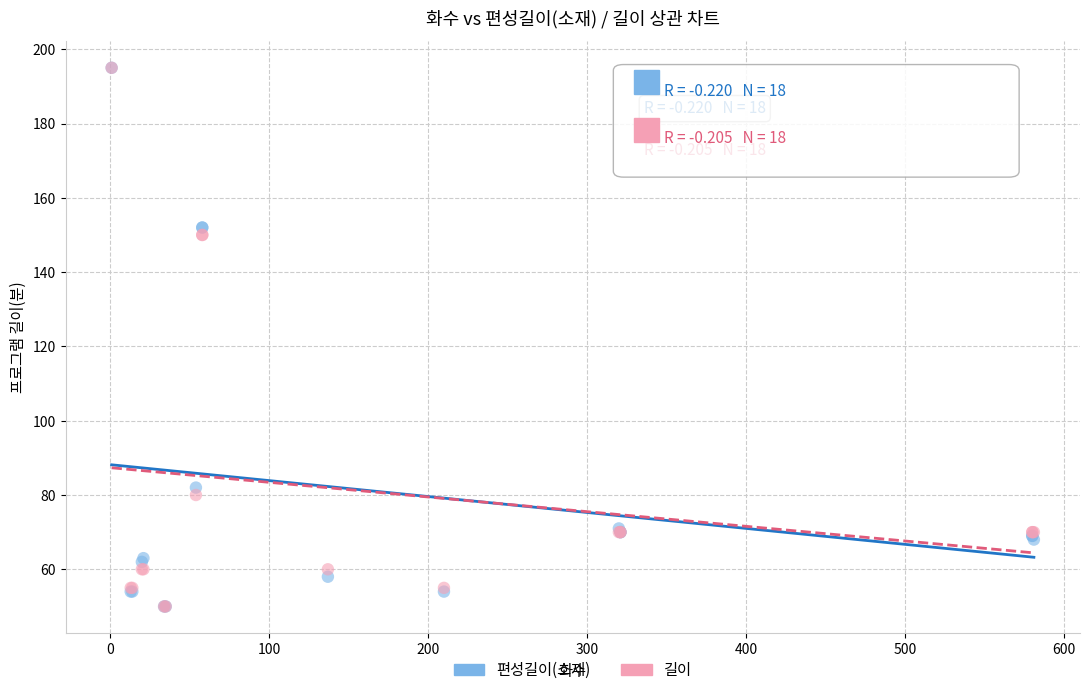

What are all the series names shown in the legend?

편성길이(소재), 길이